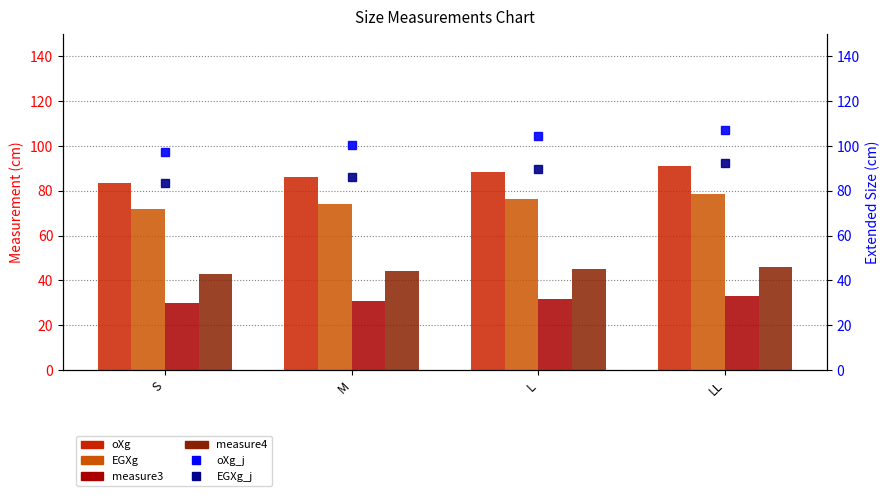

Which category has the lowest value in the measure3 series?

S